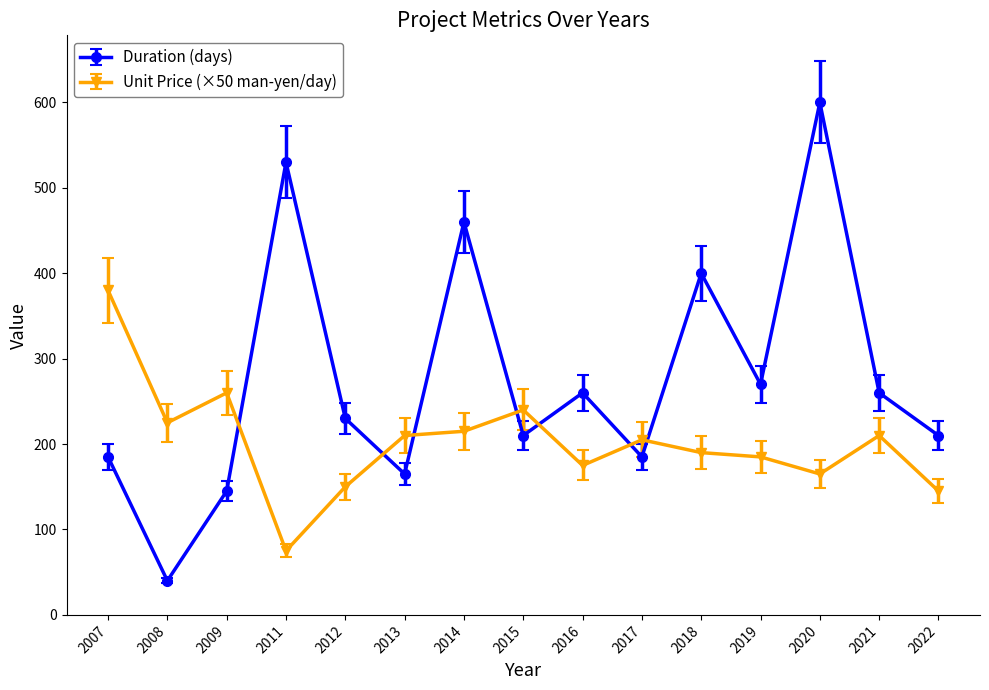

What is the minimum value shown in the chart?

40.0